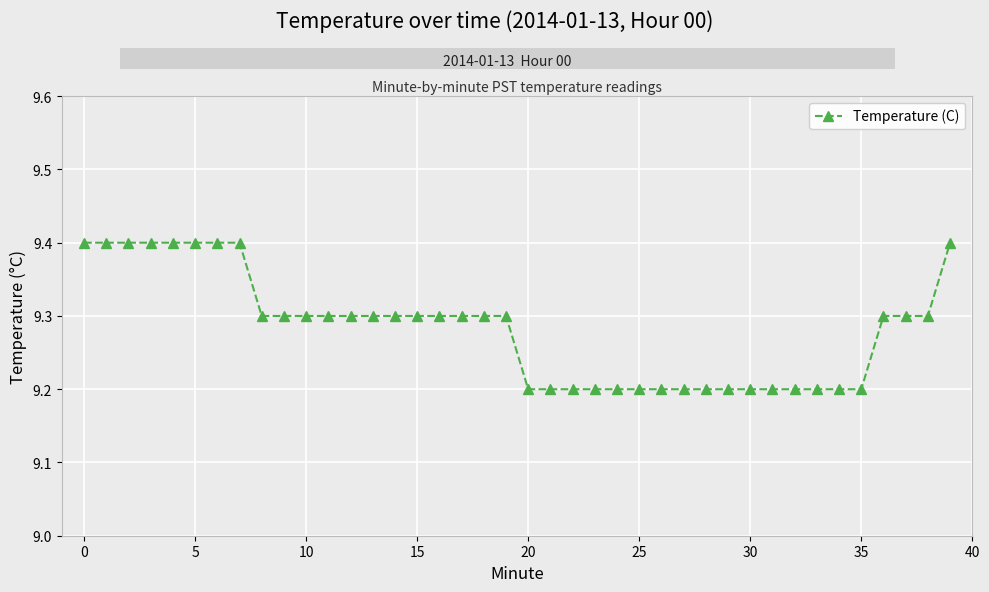

What is the minimum value shown in the chart?

9.2